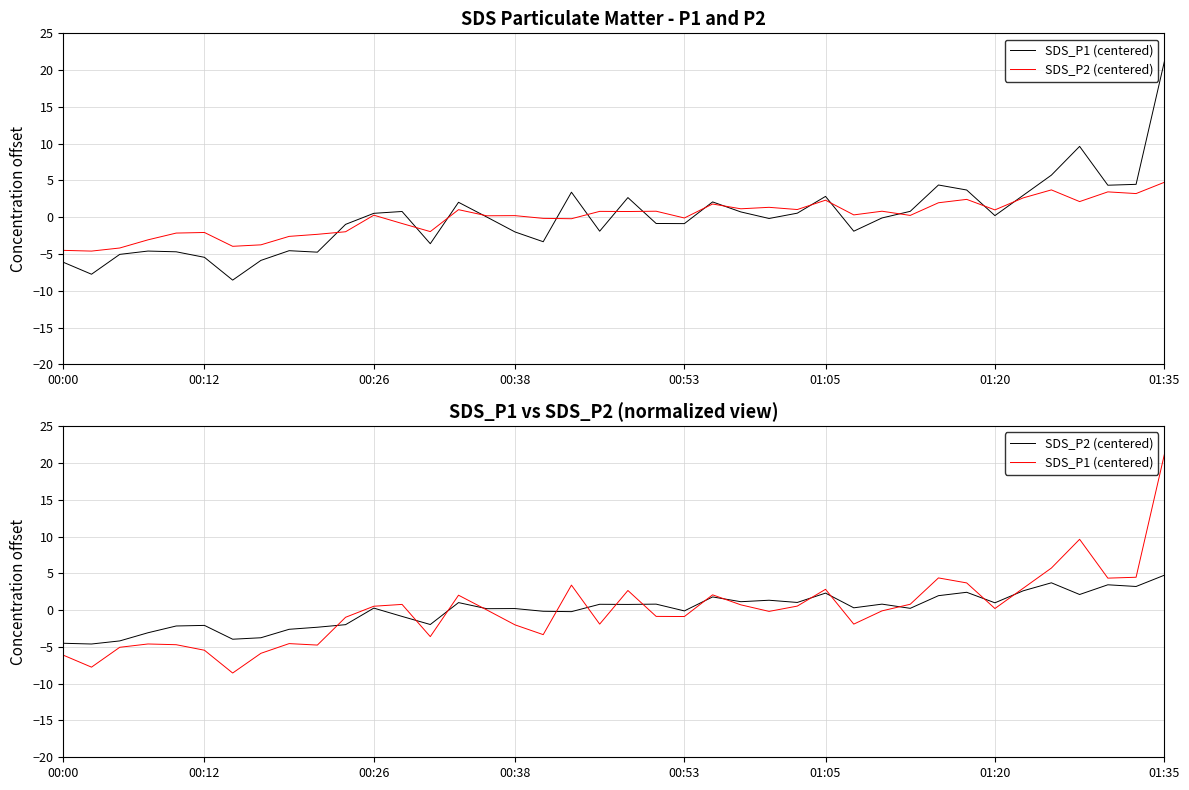

Where does the SDS_P2 (centered) series first go above 0?

00:26